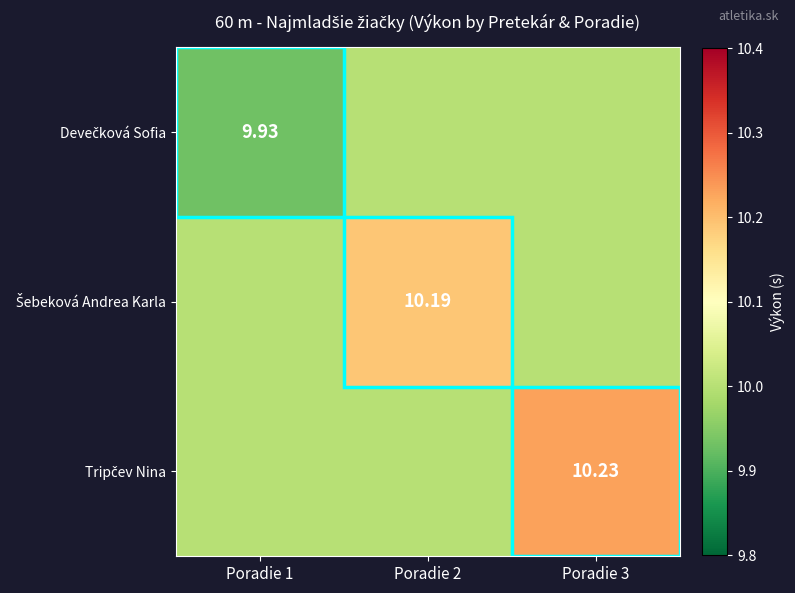

What is the sum of all Tripčev Nina values?

30.2